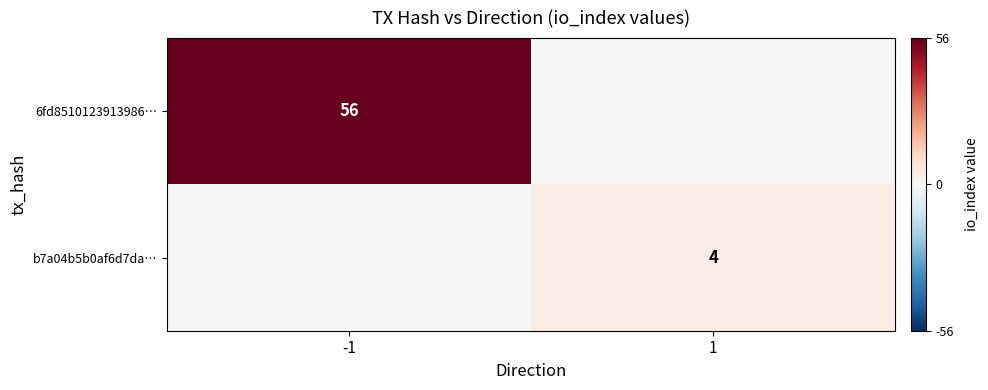

The value of 6fd8510123913986… at -1 is 20. True or false?

False